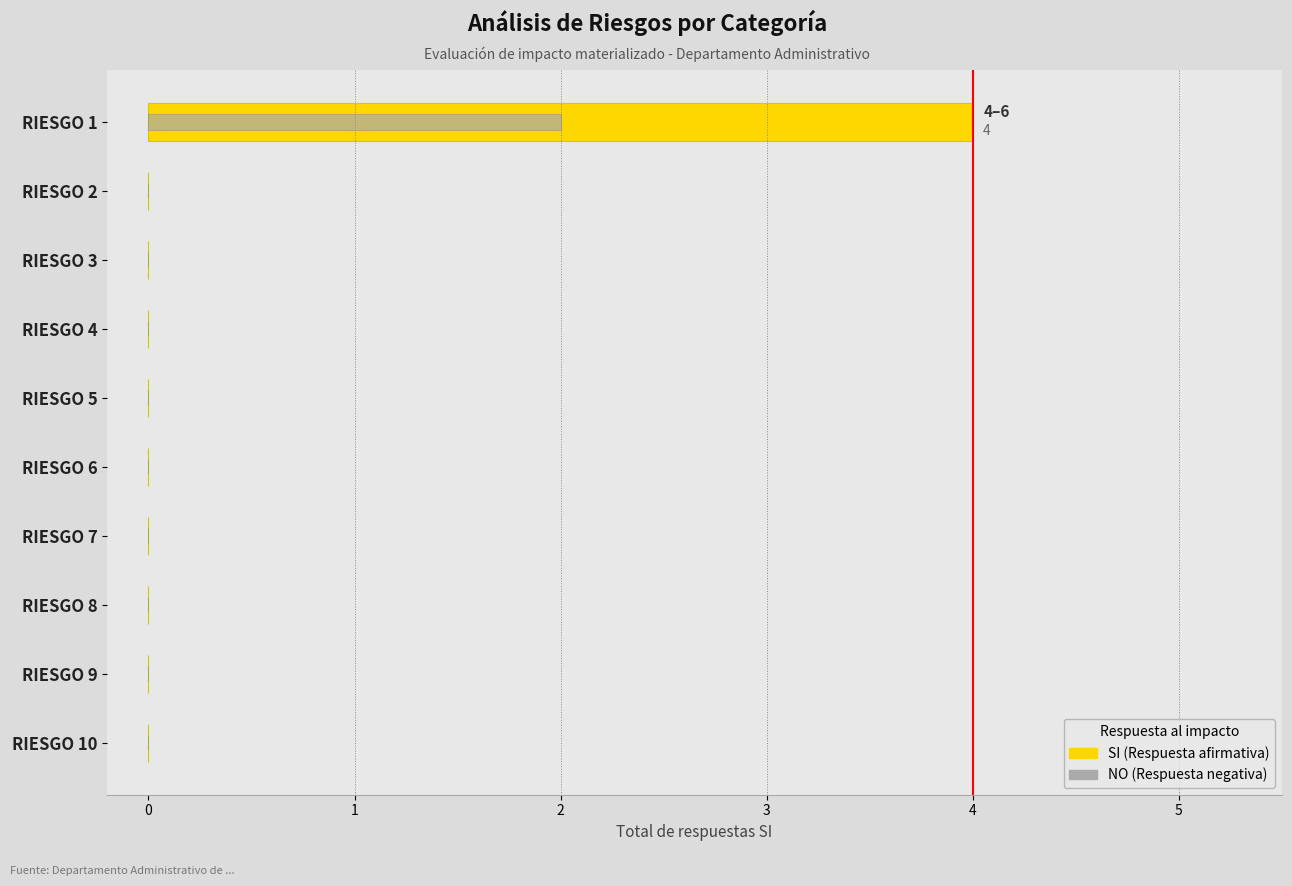

Between RIESGO 7 and RIESGO 9, which series saw the biggest shift?

SI